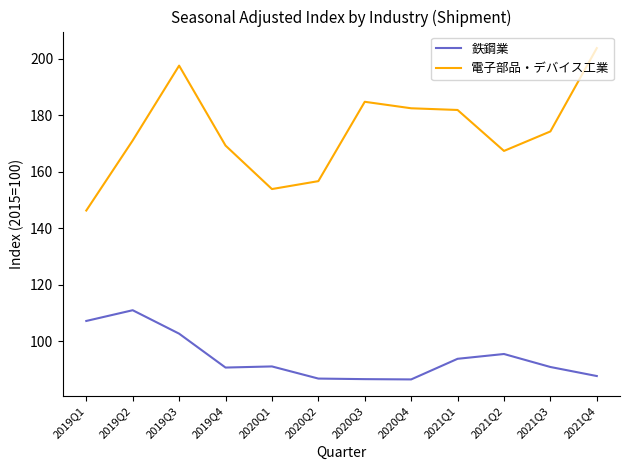

Rank the series by their maximum value, from lowest to highest.

鉄鋼業, 電子部品・デバイス工業